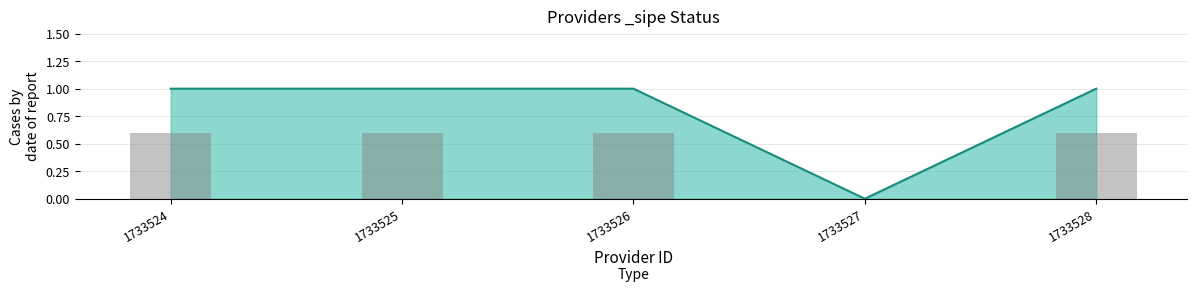

What is the change in value from 1733527 to 1733528?

+1